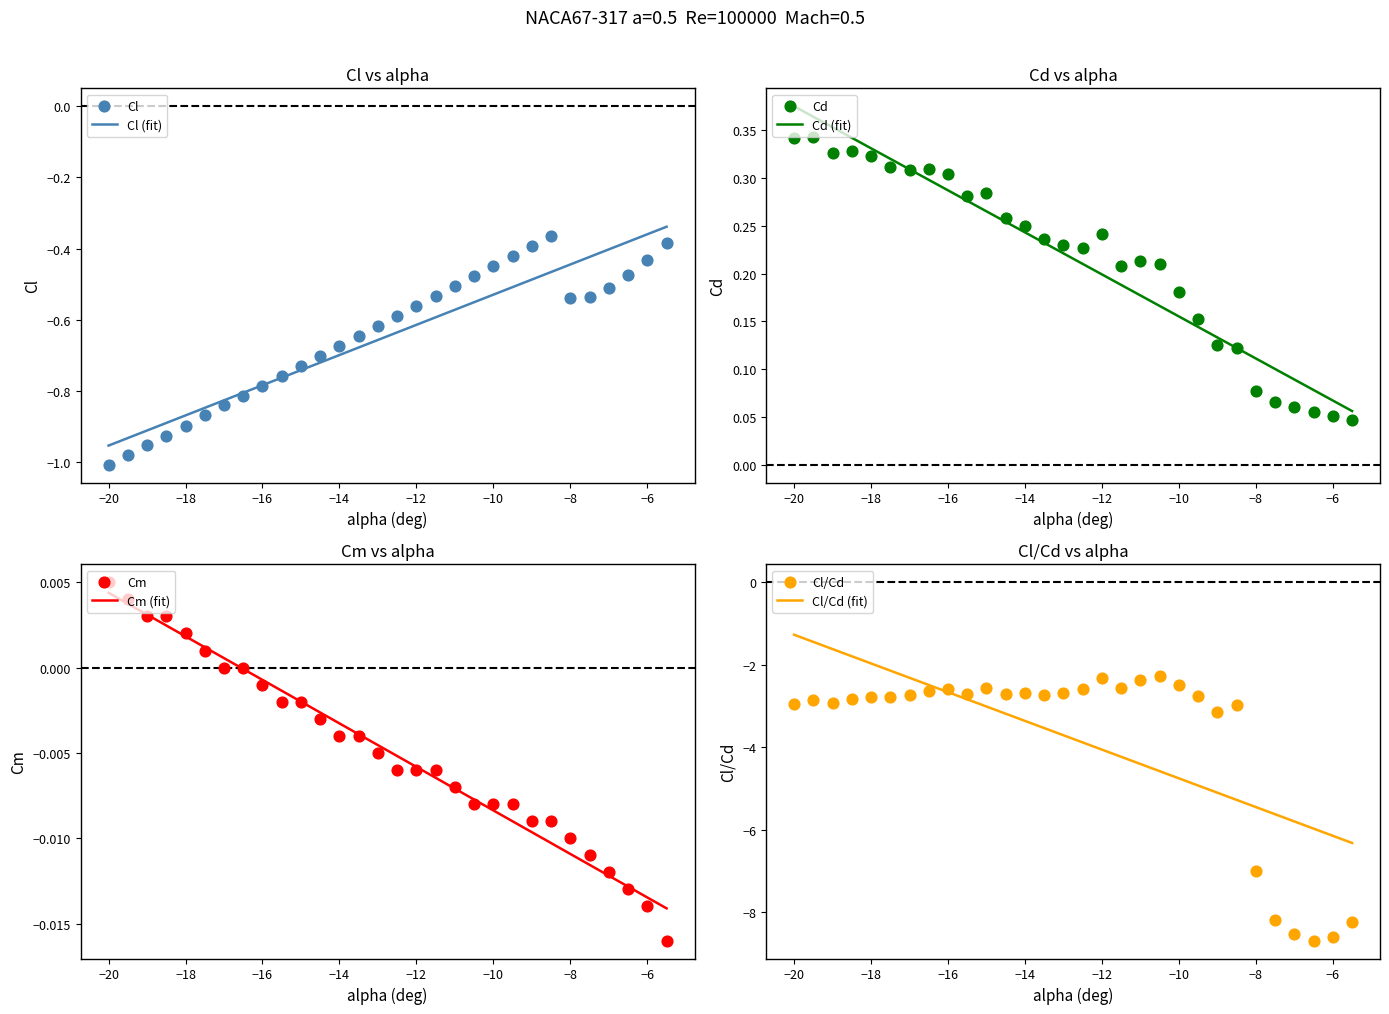

What are all the series names shown in the legend?

Cl, Cd, Cm, Cl/Cd